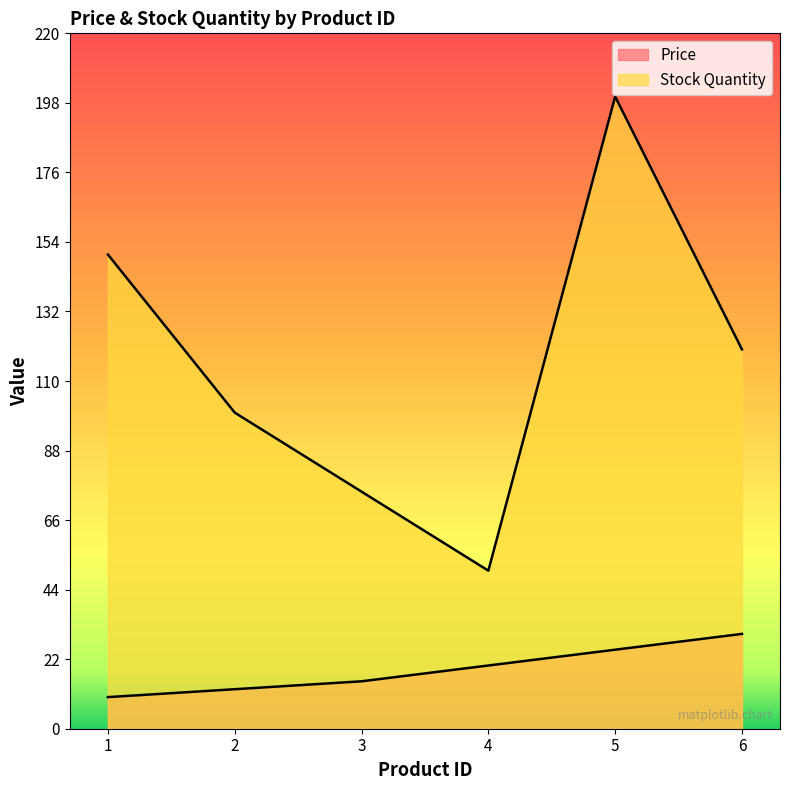

Count the number of categories in the chart.

6